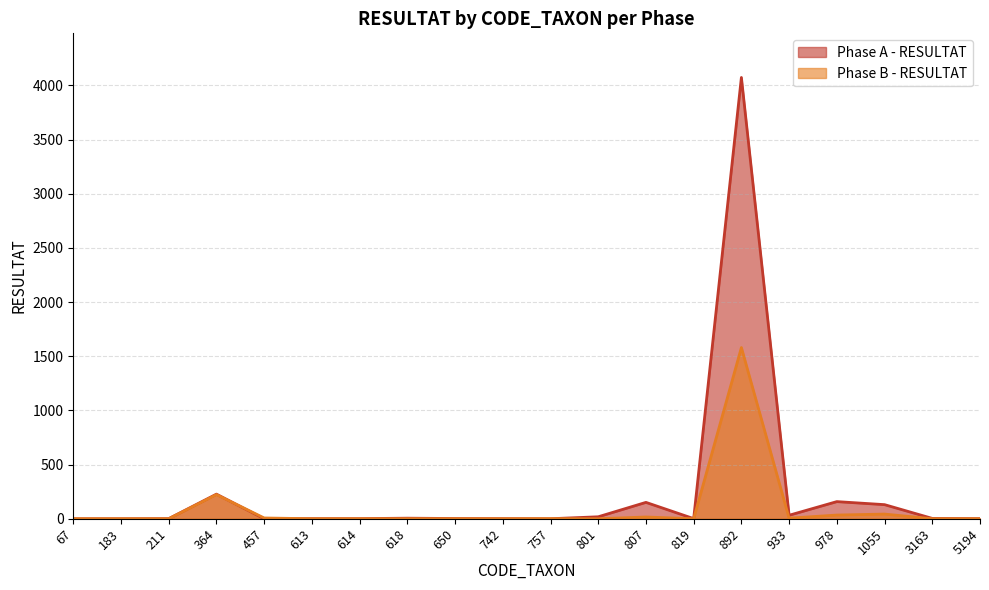

Count the number of categories in the chart.

20